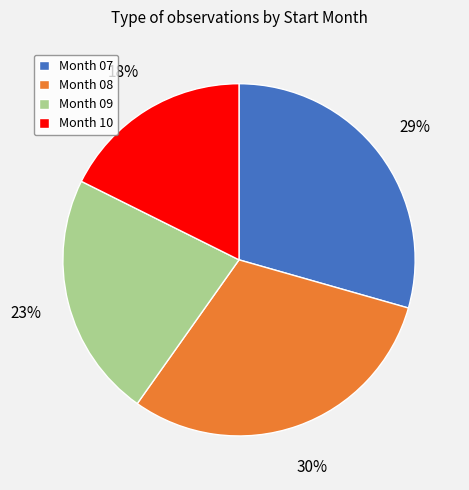

Which category has the biggest portion of the pie?

Month 08